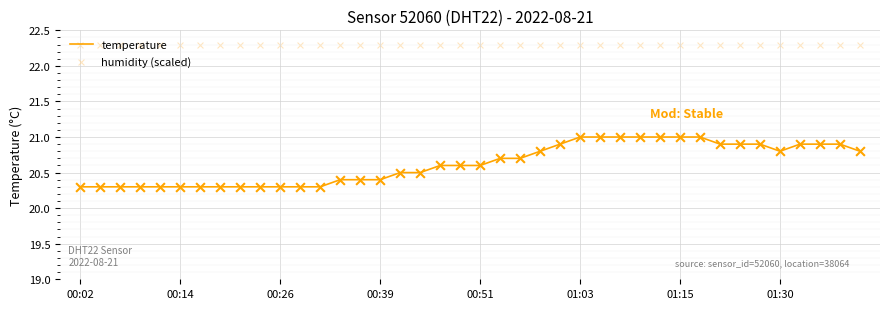

Which series reaches the maximum Y coordinate?

humidity (scaled)